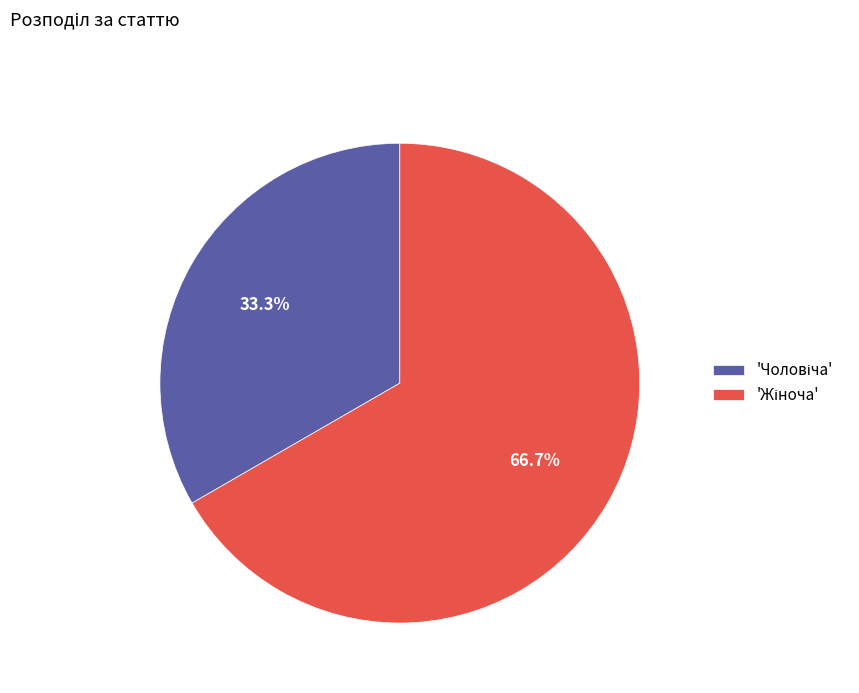

How many segments does this pie chart have?

2